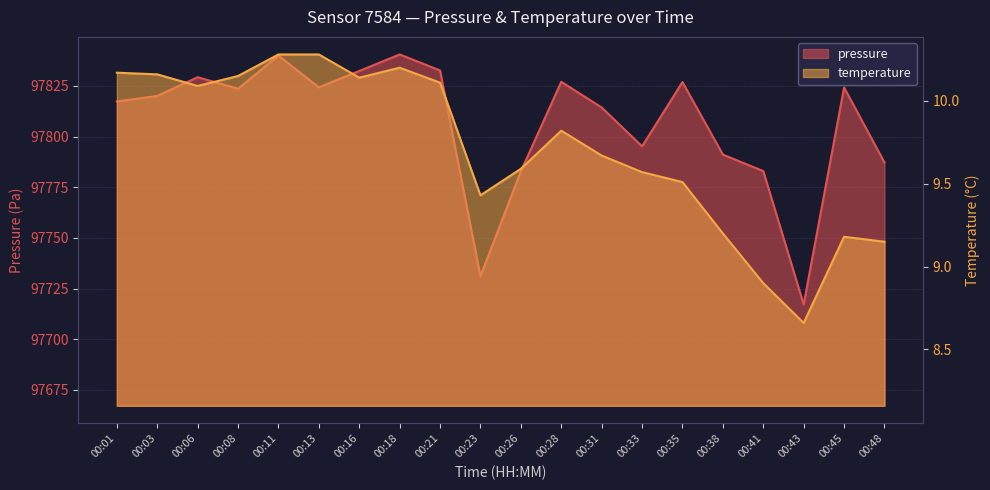

What is the value of the temperature point at the 9th from the left?

10.1